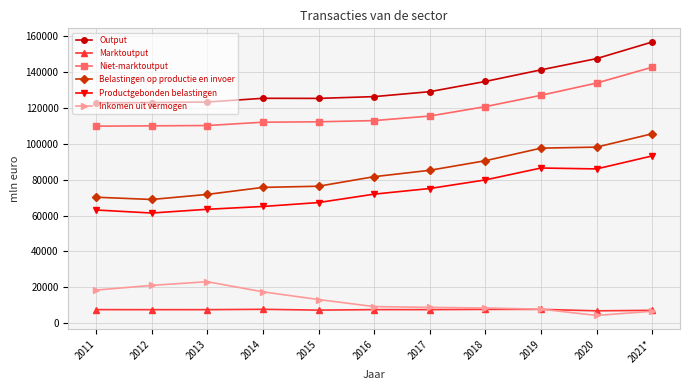

Is this an area chart (filled region under the line)?

No